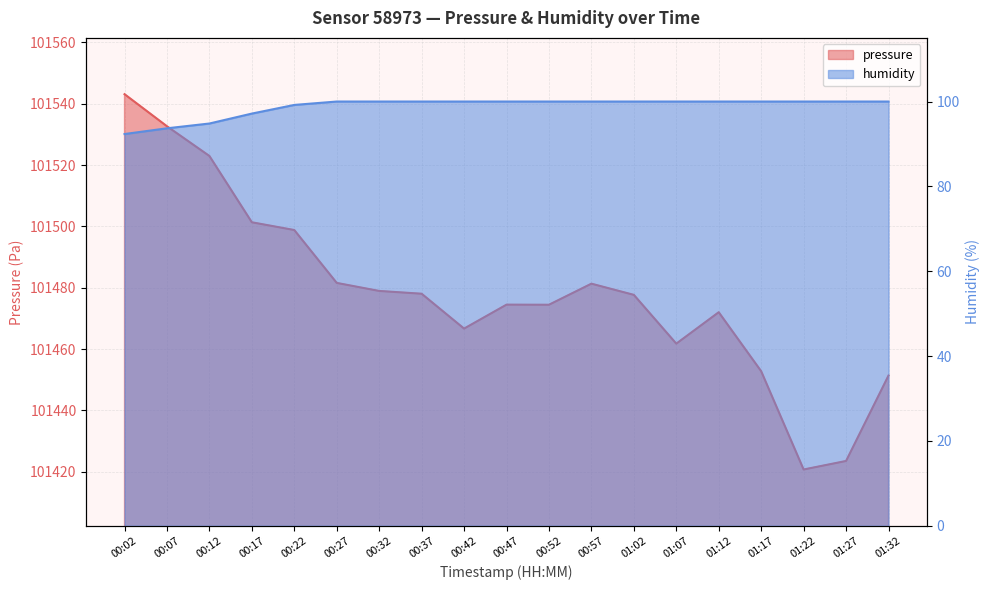

List the series in order of their peak value, lowest first.

humidity, pressure